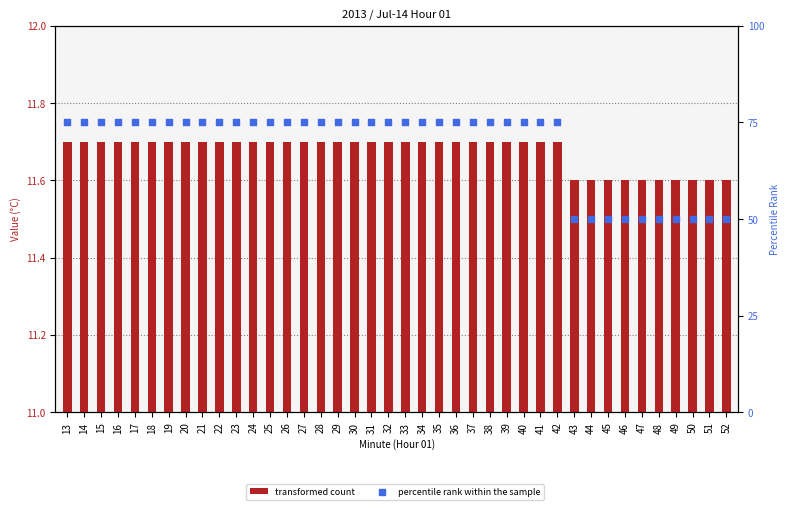

Is the value of transformed count at 18 greater than the value of percentile rank within the sample at 42?

No